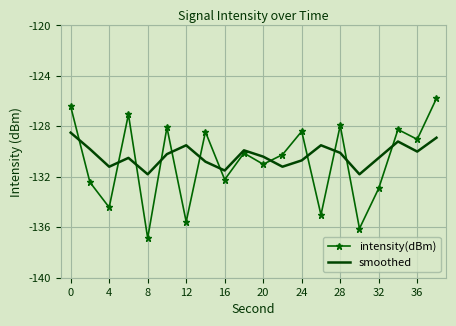

Which series has the widest spread of values?

intensity(dBm)